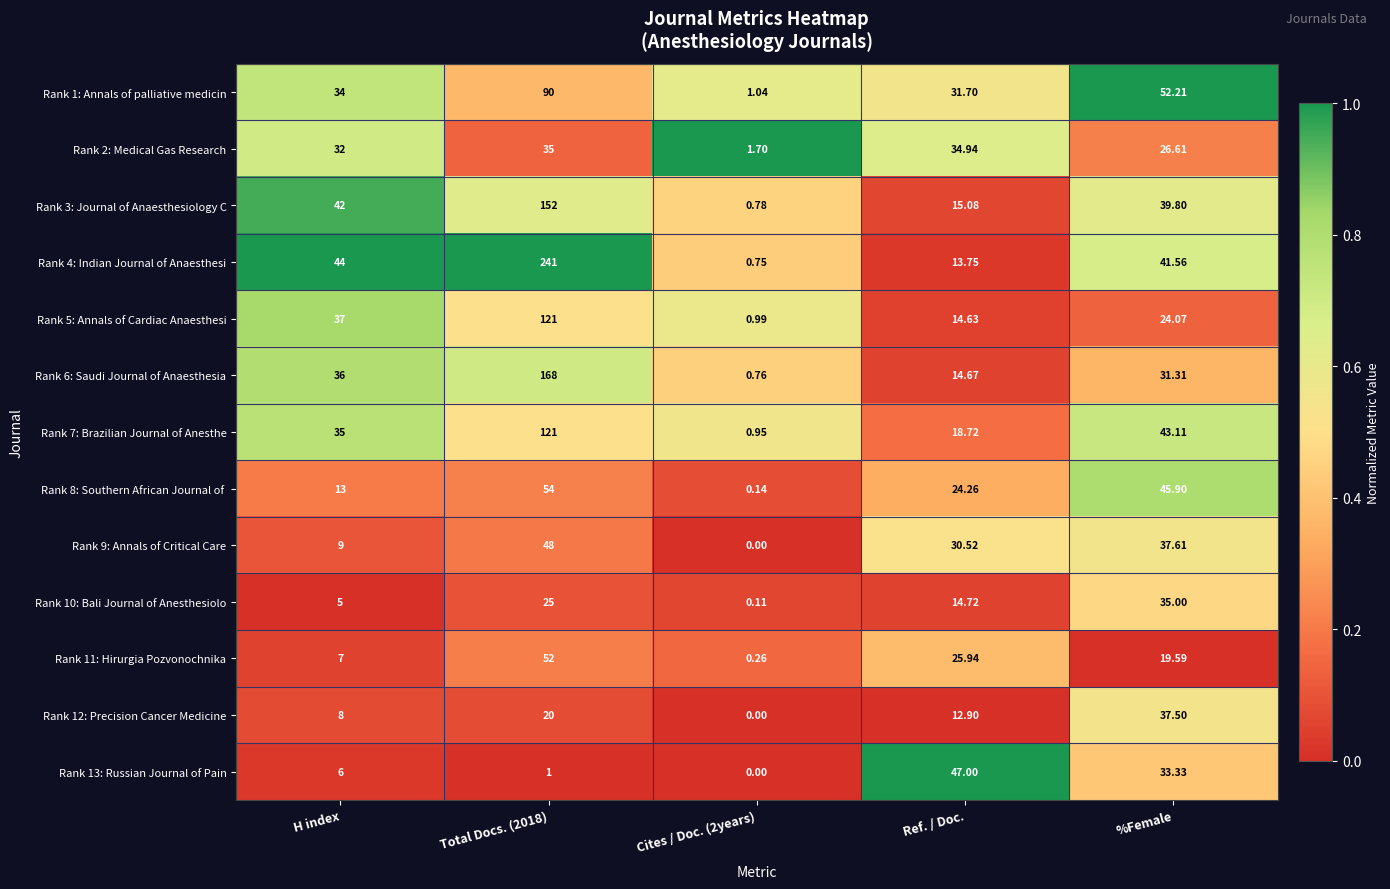

Where is Rank 5: Annals of Cardiac Anaesthesi nearest to the value 60?

H index